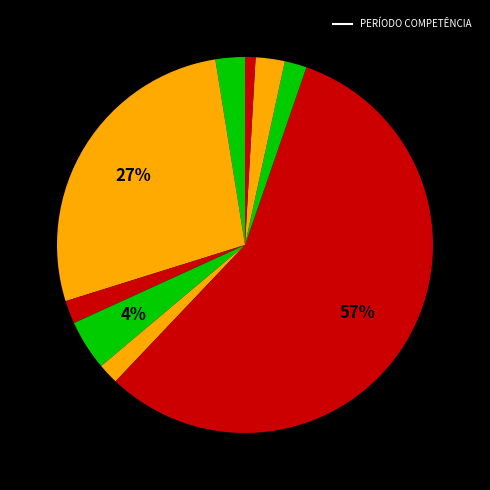

Is there a majority slice in this chart?

Yes